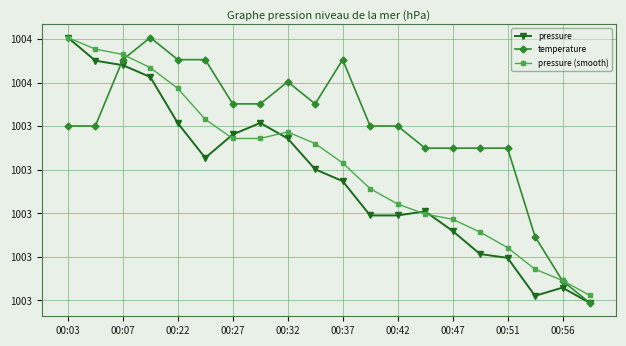

How many interior local peaks does the temperature series have?

3